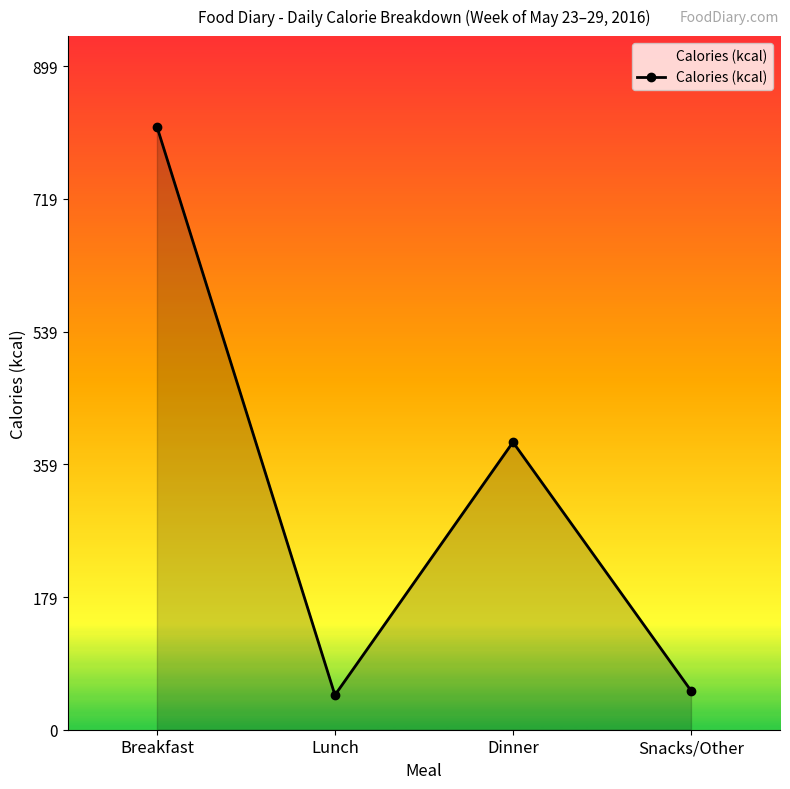

What is the minimum value shown in the chart?

47